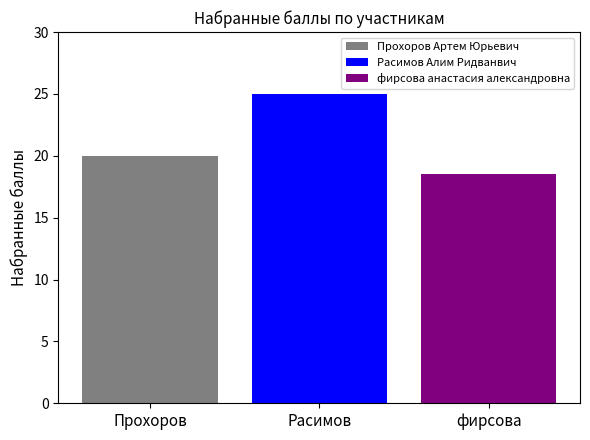

What is the highest value of the Прохоров Артем Юрьевич series?

20.0